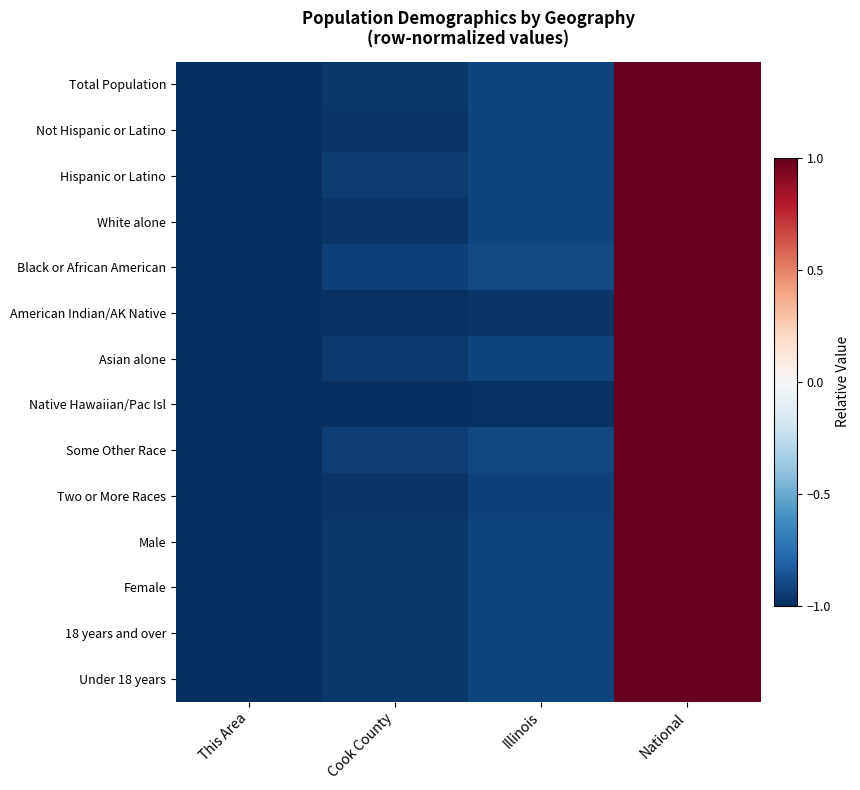

Between Cook County and This Area, which is larger?

Cook County